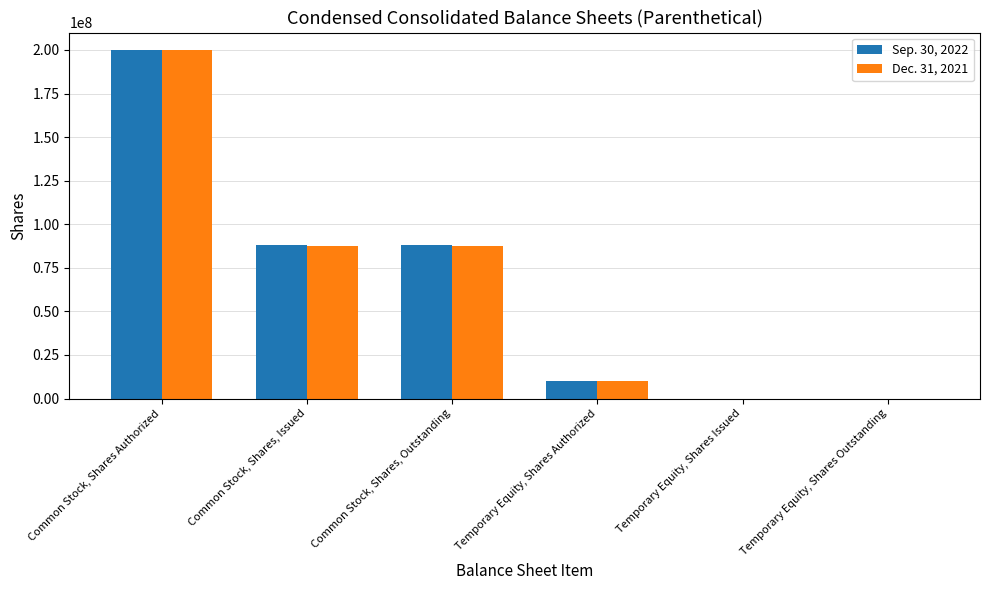

How many series are shown in this chart?

2